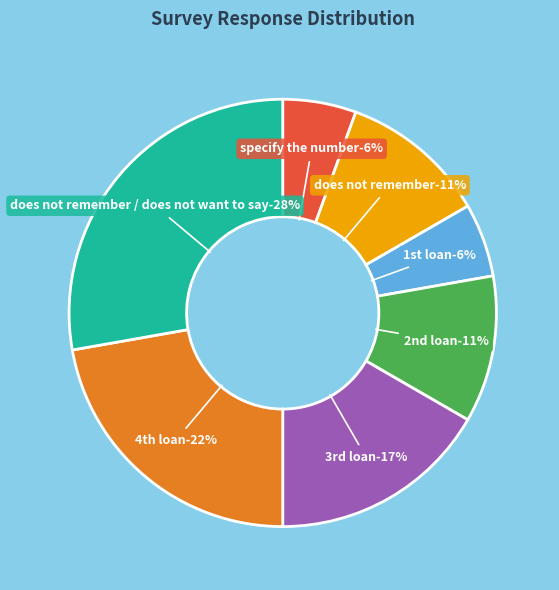

What percentage is the does not remember / does not want to say slice, to the nearest percent?

28%